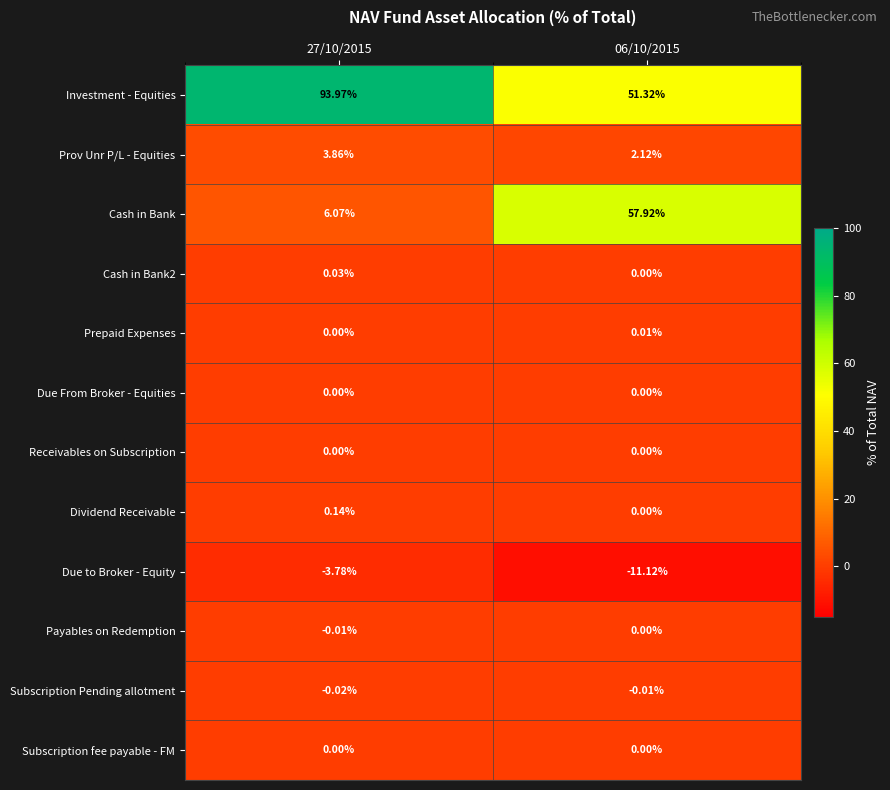

What is the smallest value displayed?

-11.1